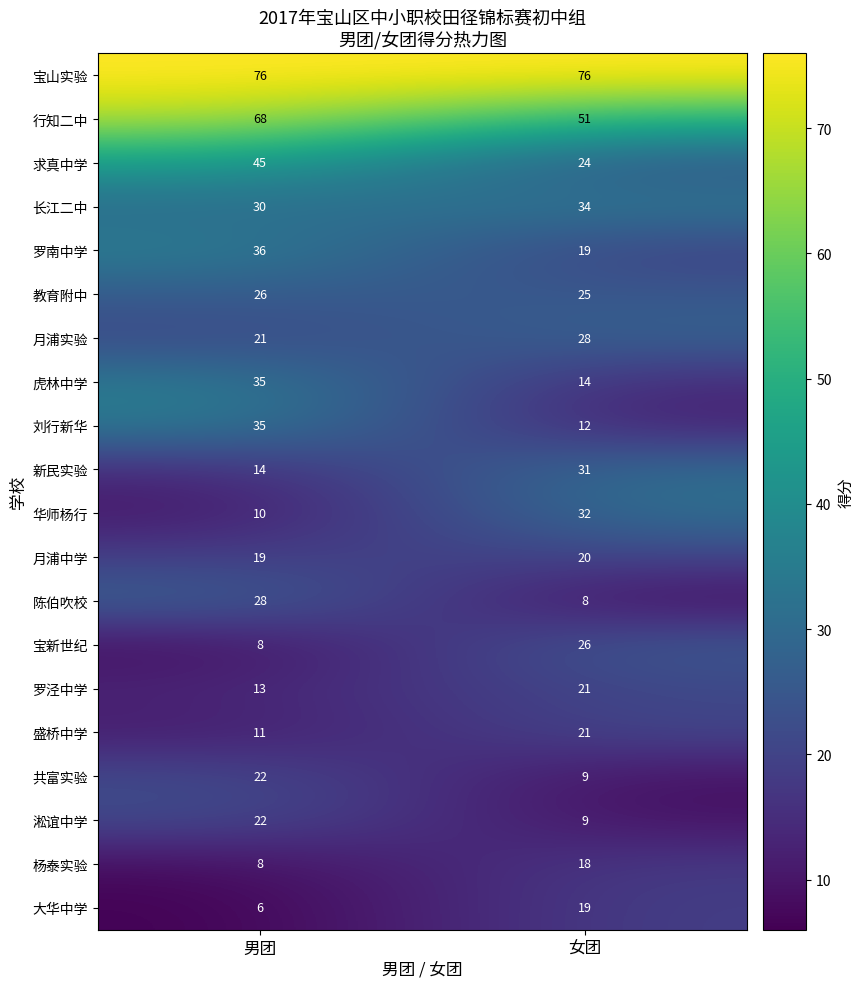

Rank the categories by 华师杨行 value from lowest to highest.

男团, 女团